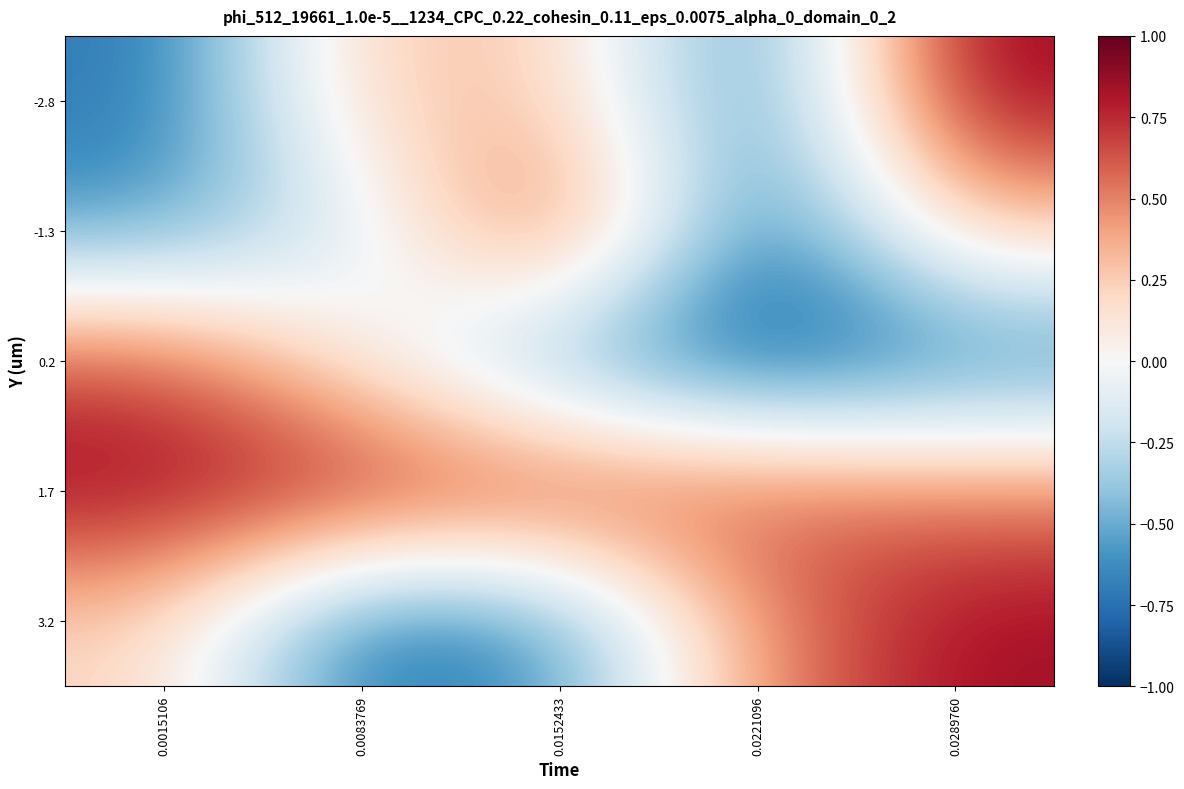

What is the total value across all series at 0.0221096?

-1.3